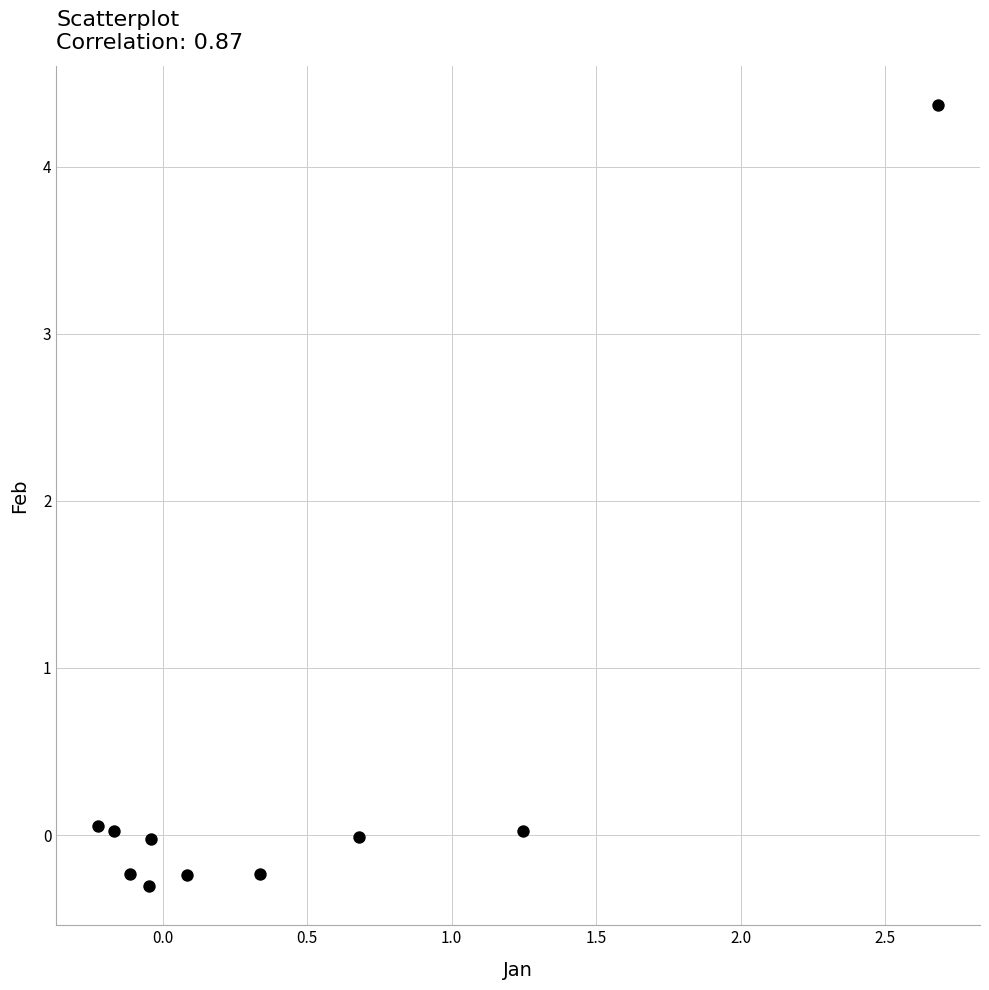

What is the range of Y values (max minus min)?

4.7